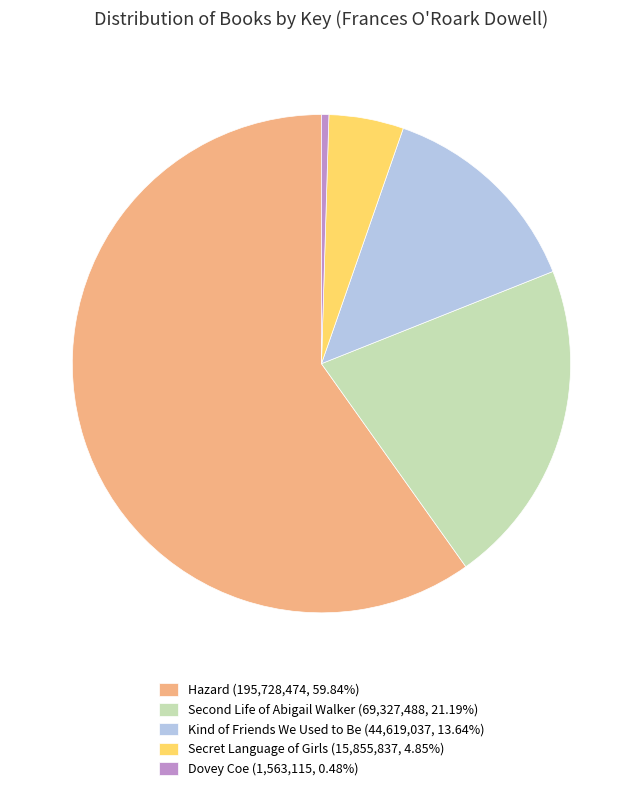

Is Secret Language of Girls (15,855,837, 4.85%) the majority of the pie?

No